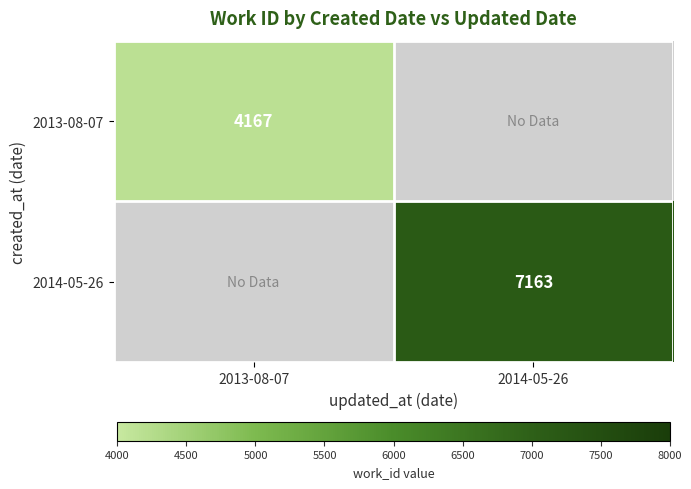

What is the total value across all series at 2014-05-26?

7163